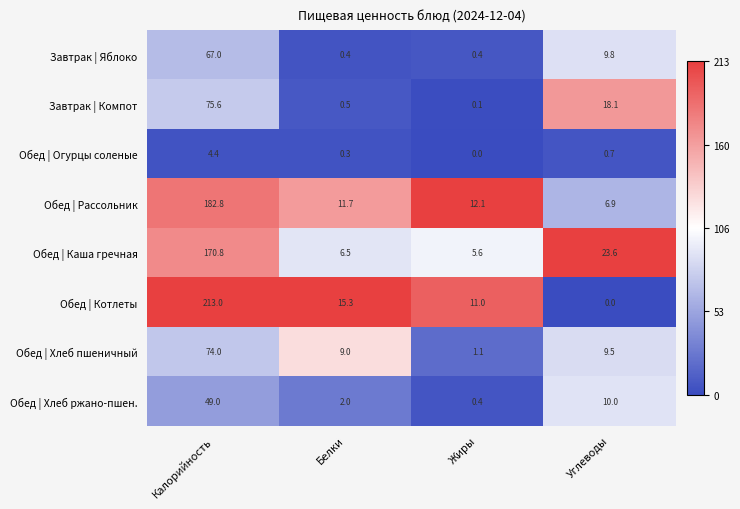

What is the average value of the Завтрак | Яблоко series?

19.4